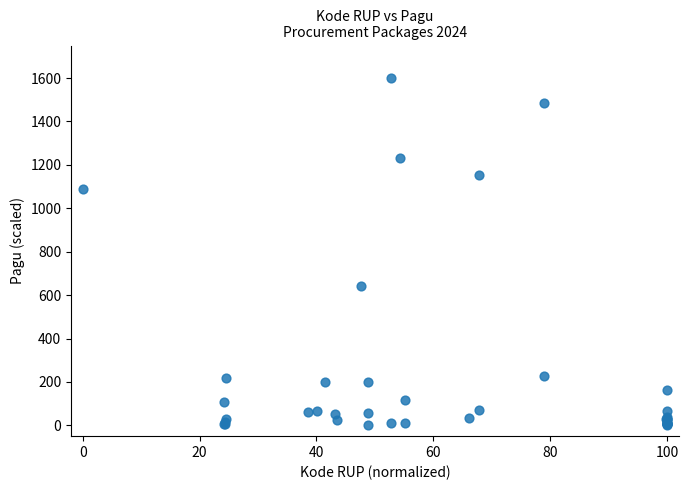

What Y value in the scatter plot is closest to 800?

642.5